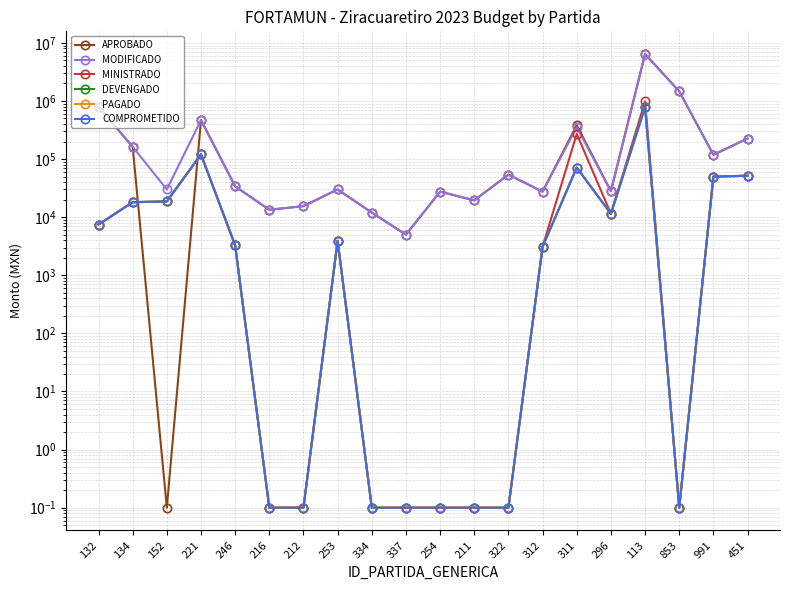

Does the chart have visible grid lines?

Yes